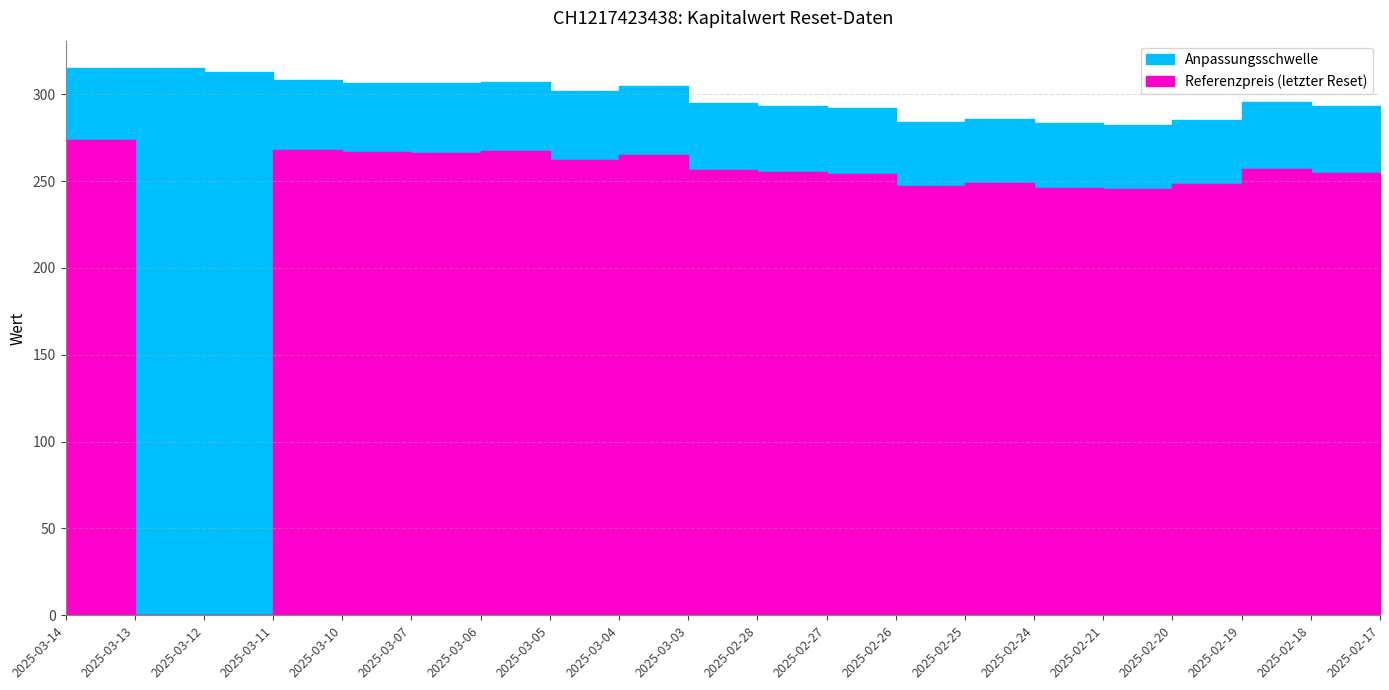

True or false: Referenzpreis has a value of 102.7 at 2025-02-19.

False